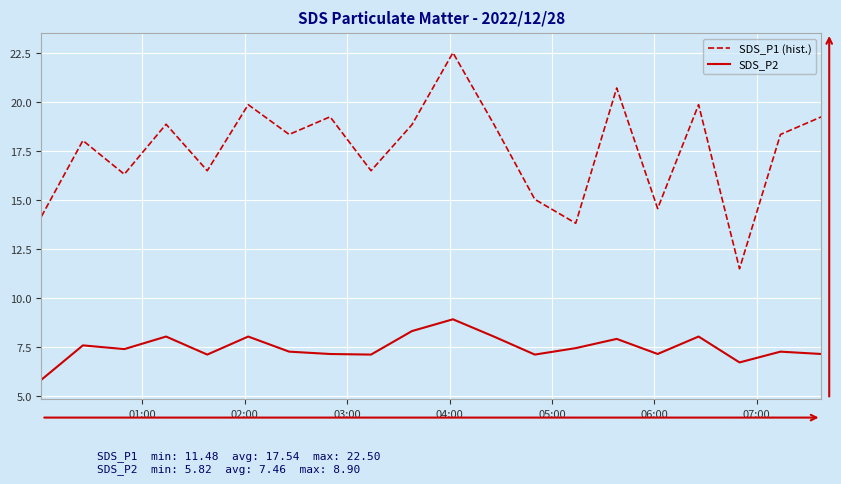

Which series has the largest total across all categories?

SDS_P1 (hist.)